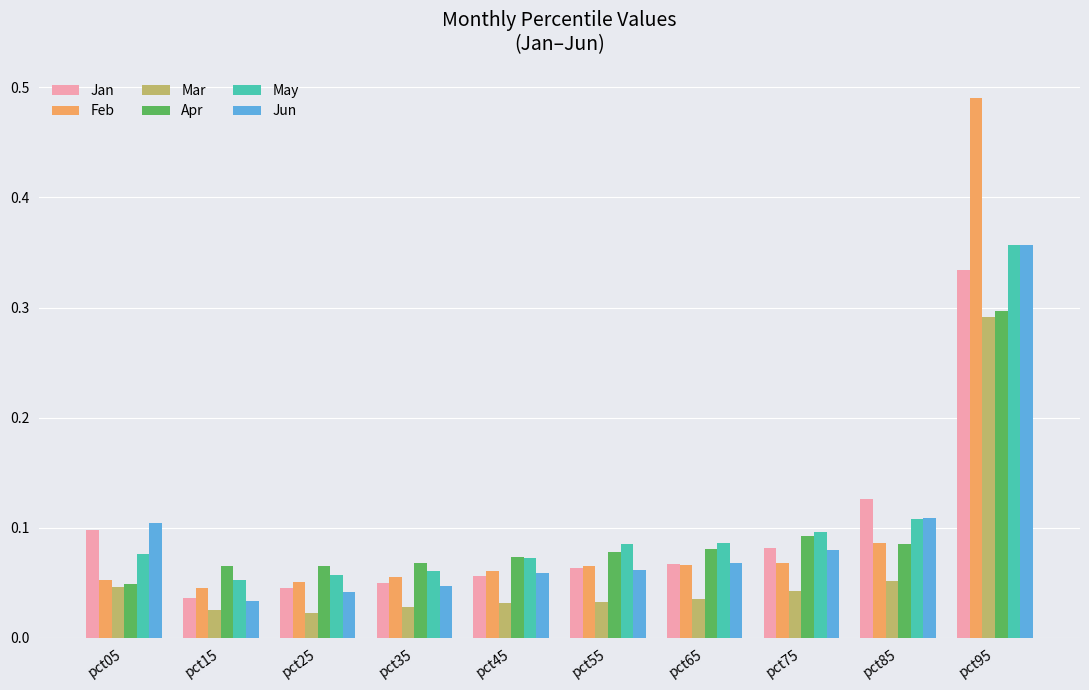

Is it true that Jun equals 0.1 at pct95?

False